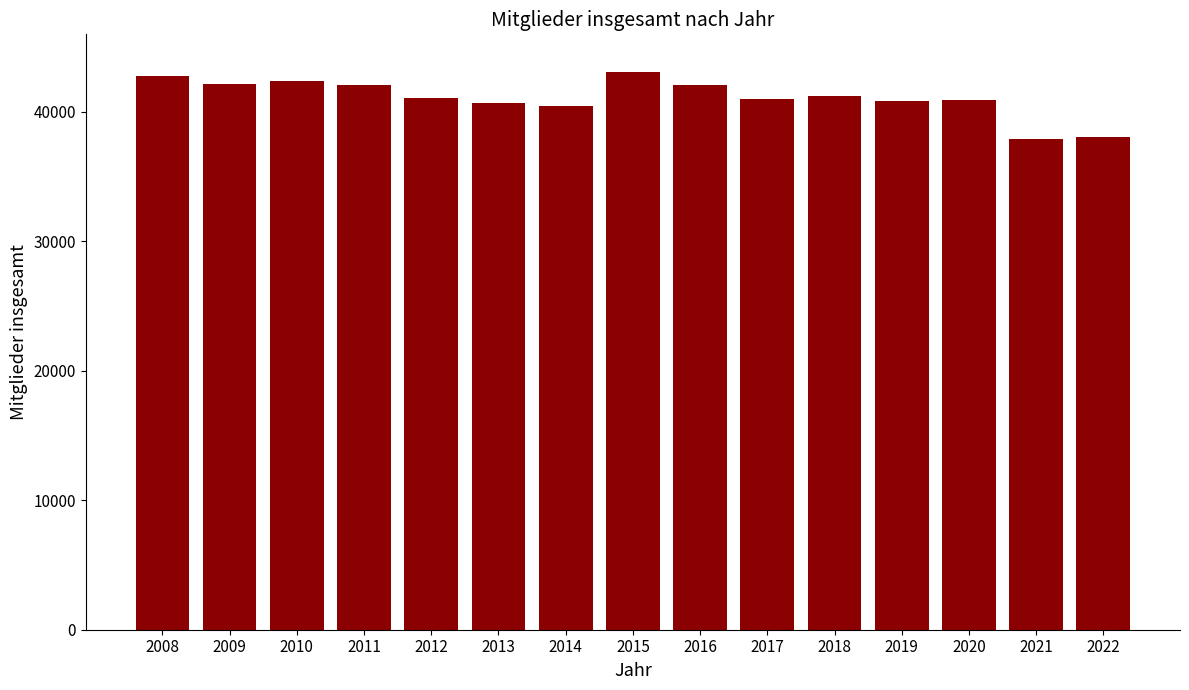

What is the value of the 5th bar from the left?

41070